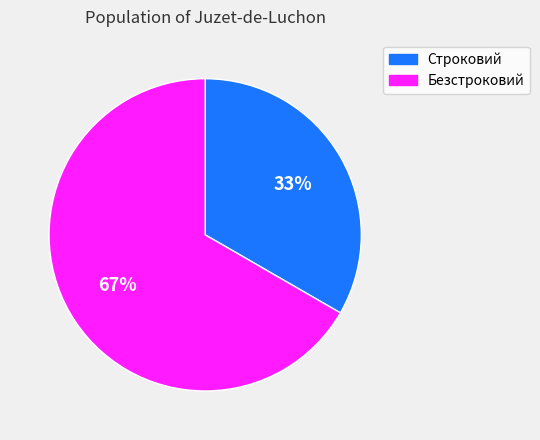

What is the majority slice?

Безстроковий